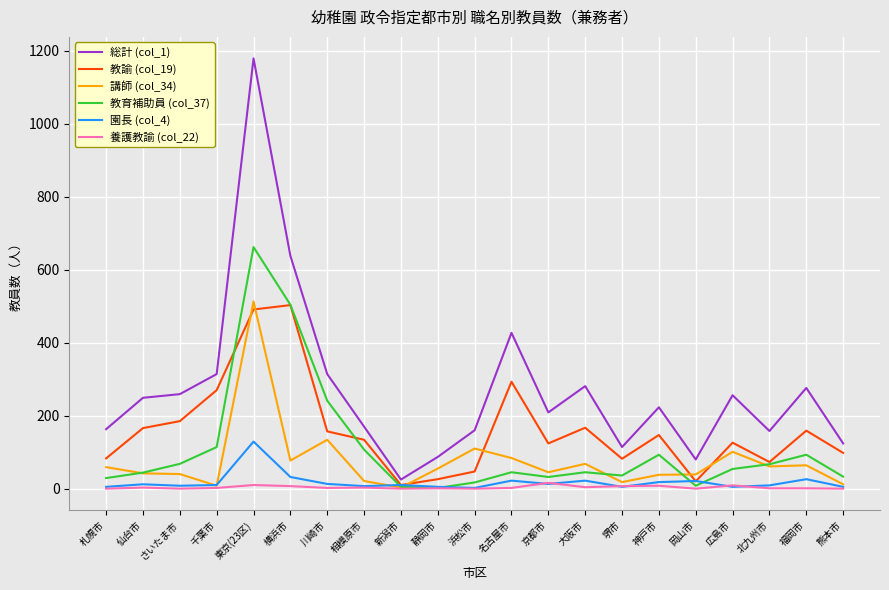

The value of 園長 (col_4) at 福岡市 is 26. True or false?

True